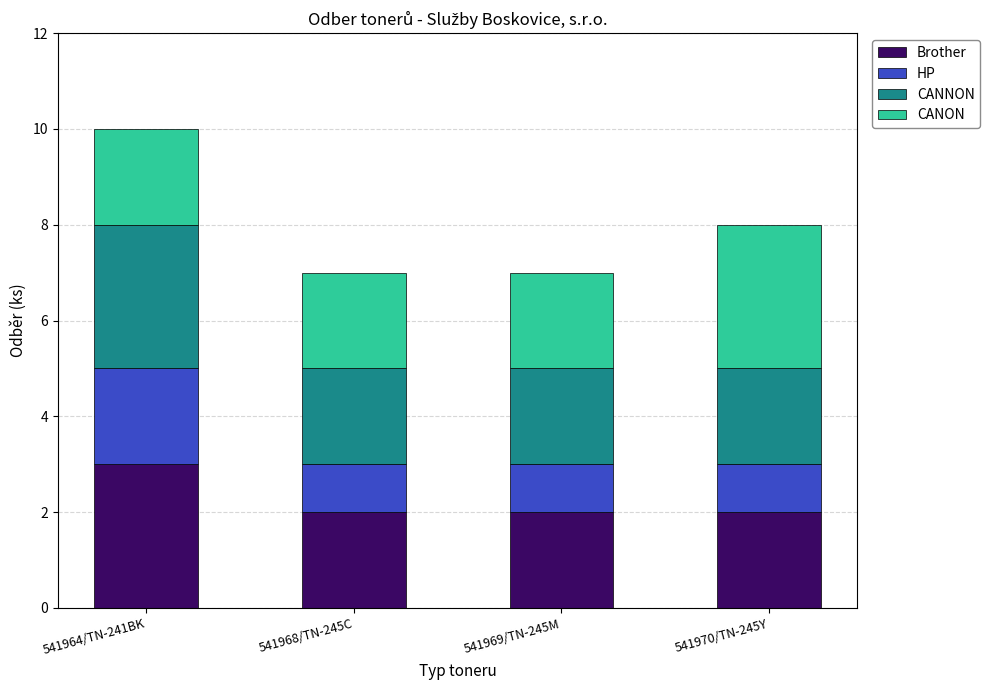

The value of Brother at 541964/TN-241BK is 5. True or false?

False